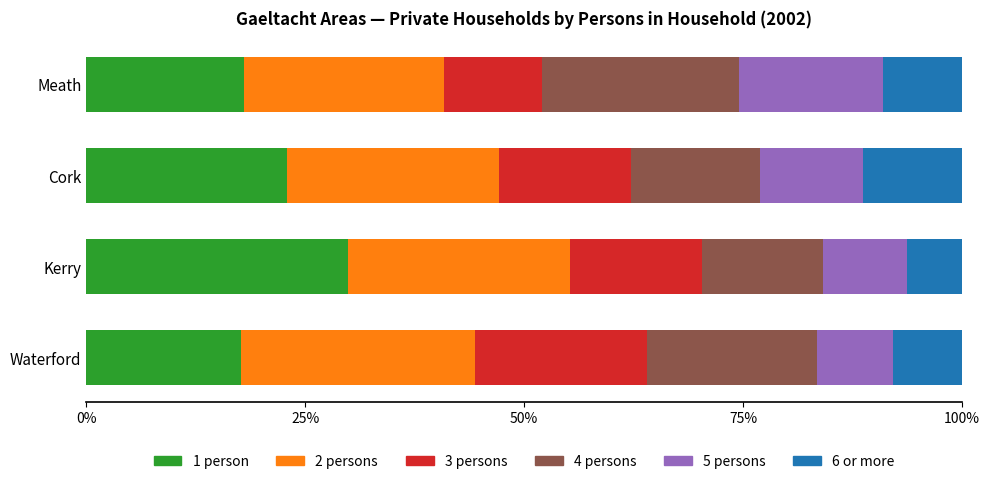

What is the total value across all series at Waterford?

100.0